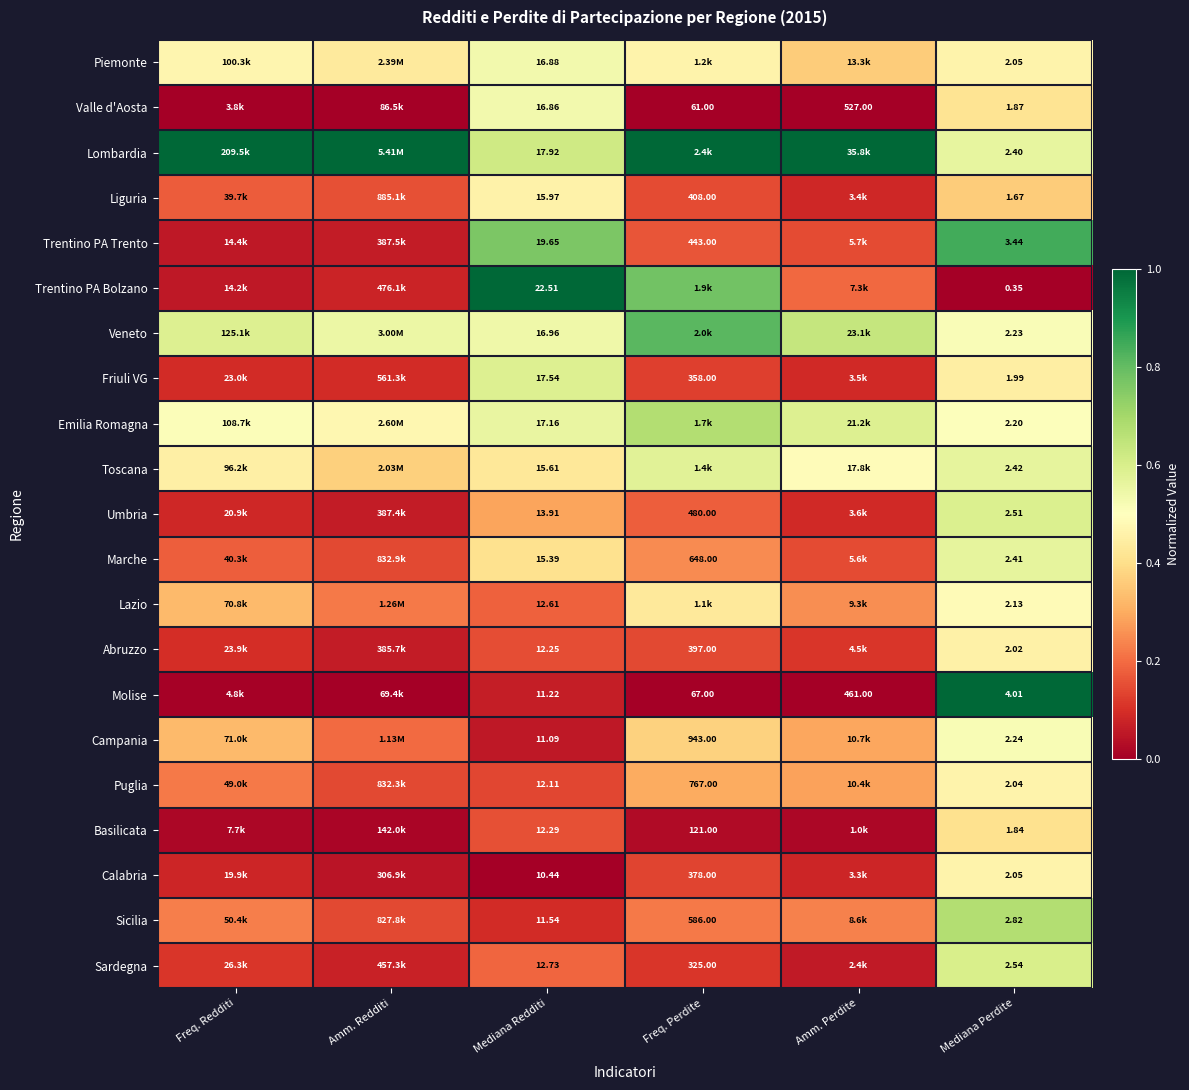

Is the value of Trentino PA Bolzano at Mediana Redditi greater than the value of Emilia Romagna at Mediana Perdite?

Yes